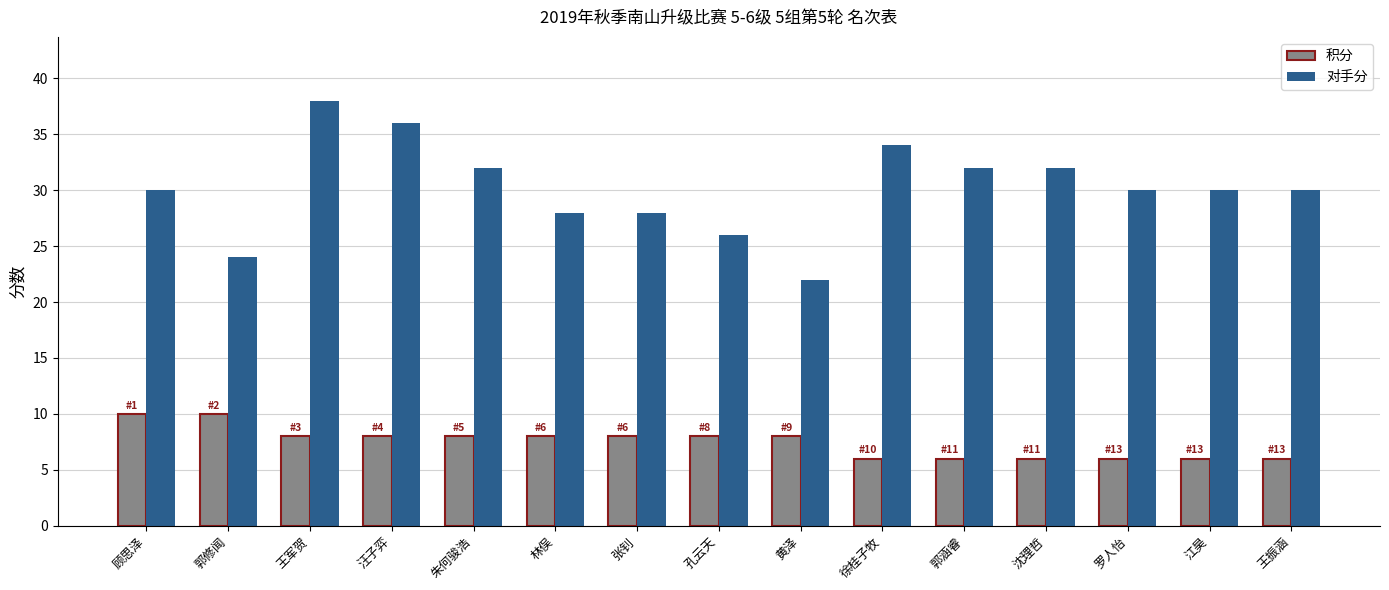

Rank the series at 张钊 from highest to lowest value.

对手分, 积分